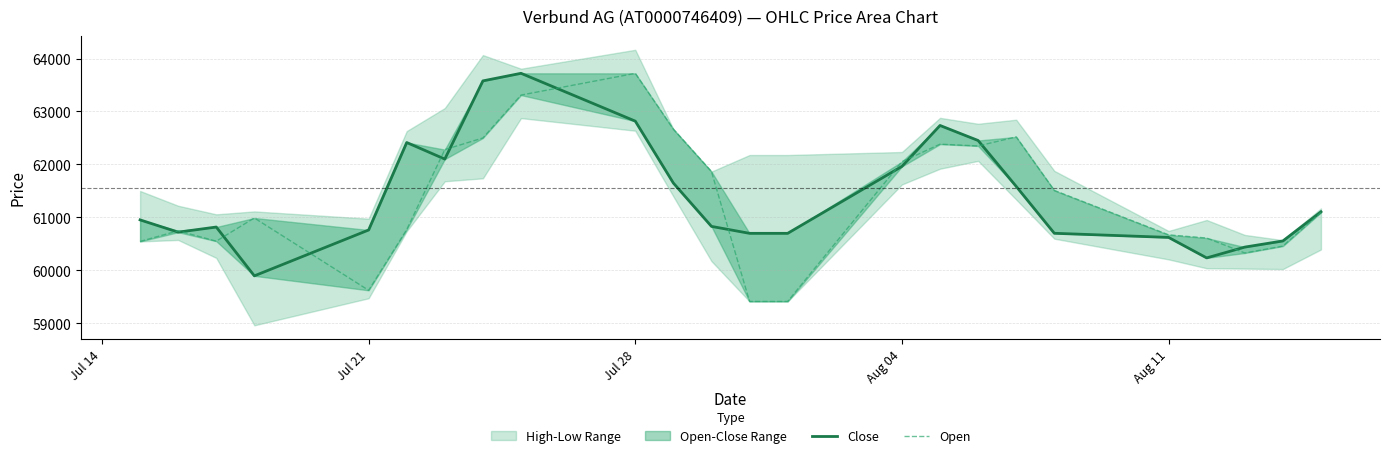

What is the lowest value of the Close series?

59896